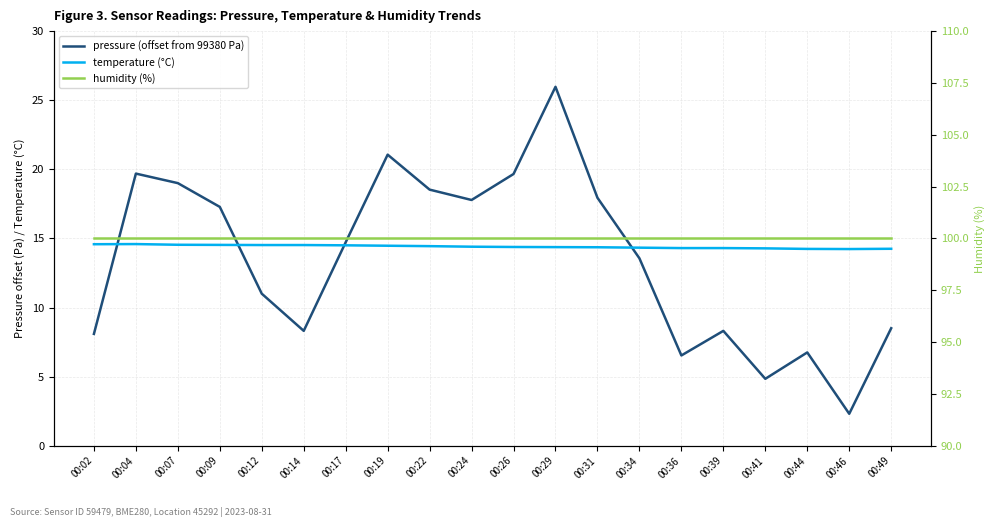

Between 00:46 and 00:26, which is larger?

00:26